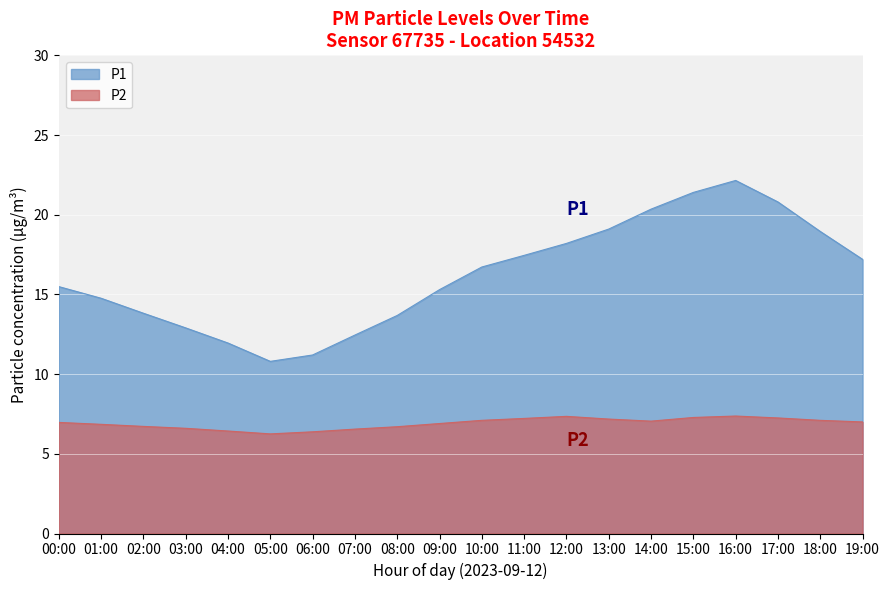

Does the chart display data point markers on the line(s)?

No